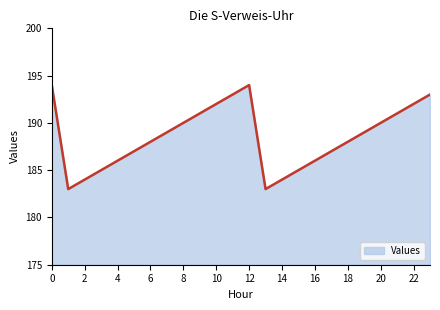

True or false: the data has more than 2 interior local peaks.

False